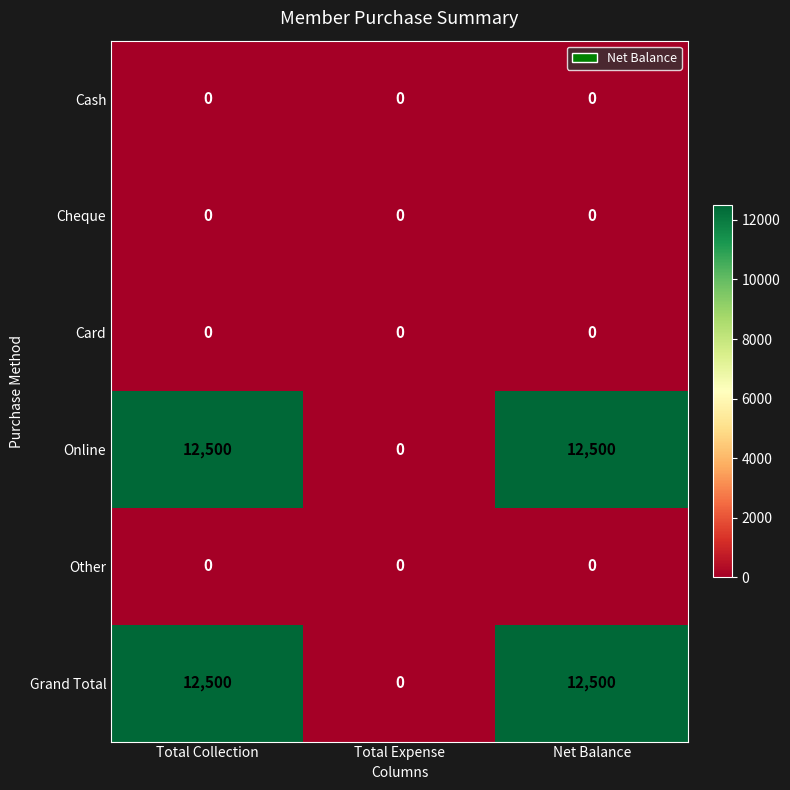

Reading left to right, list all the values displayed in this chart.

Cash: 0	0	0
Cheque: 0	0	0
Card: 0	0	0
Online: 12500	0	12500
Other: 0	0	0
Grand Total: 12500	0	12500